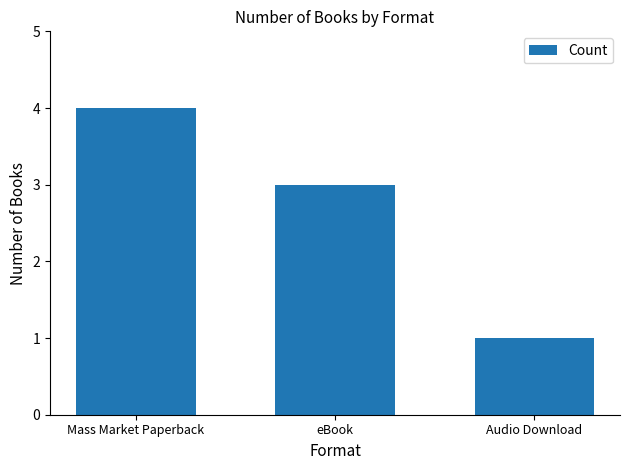

How many data points does each series have?

3